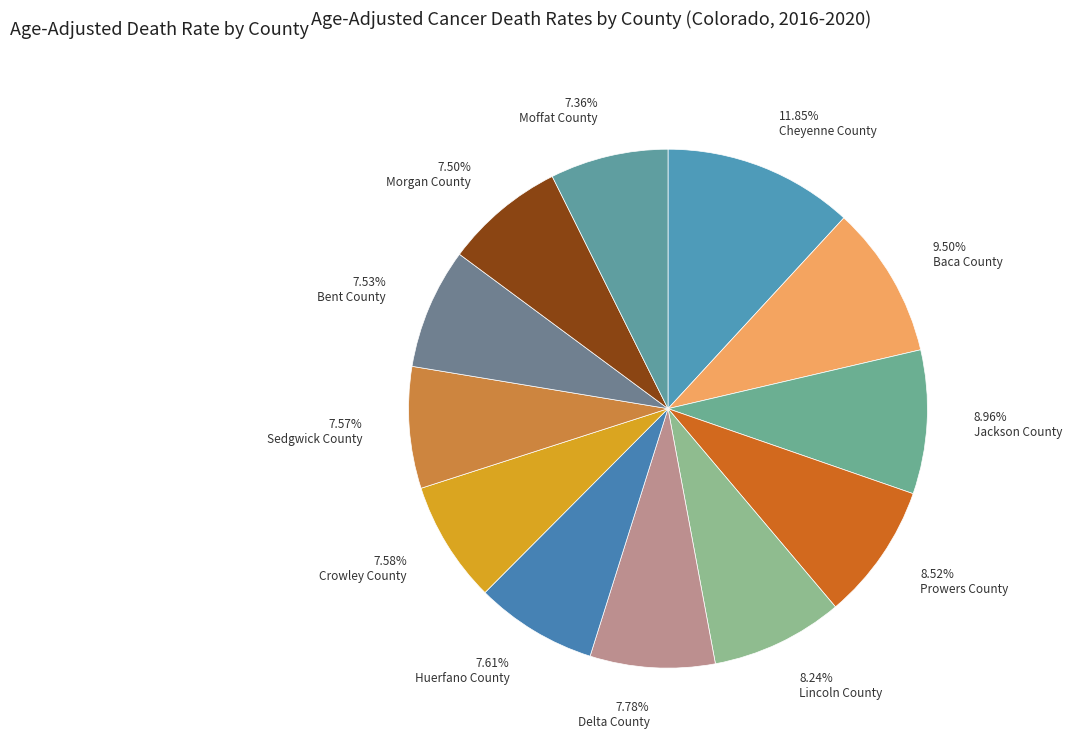

Combined, do 7.78% Delta County and 8.24% Lincoln County account for over 50%?

No